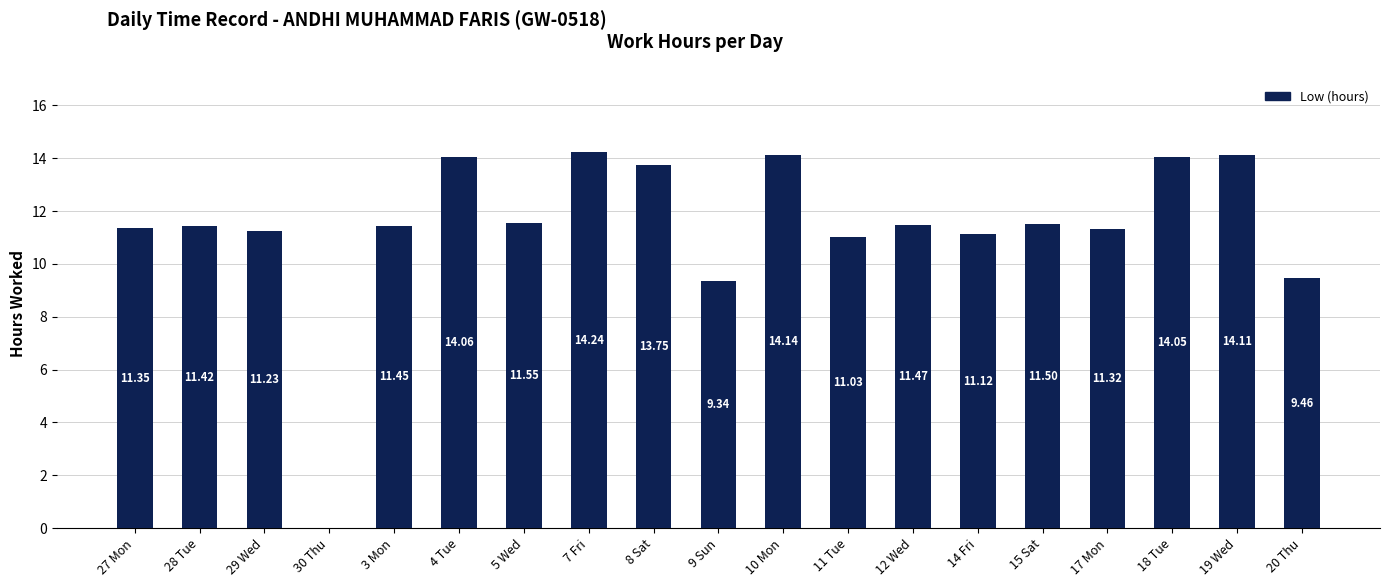

At which label does the data first exceed 11?

27 Mon